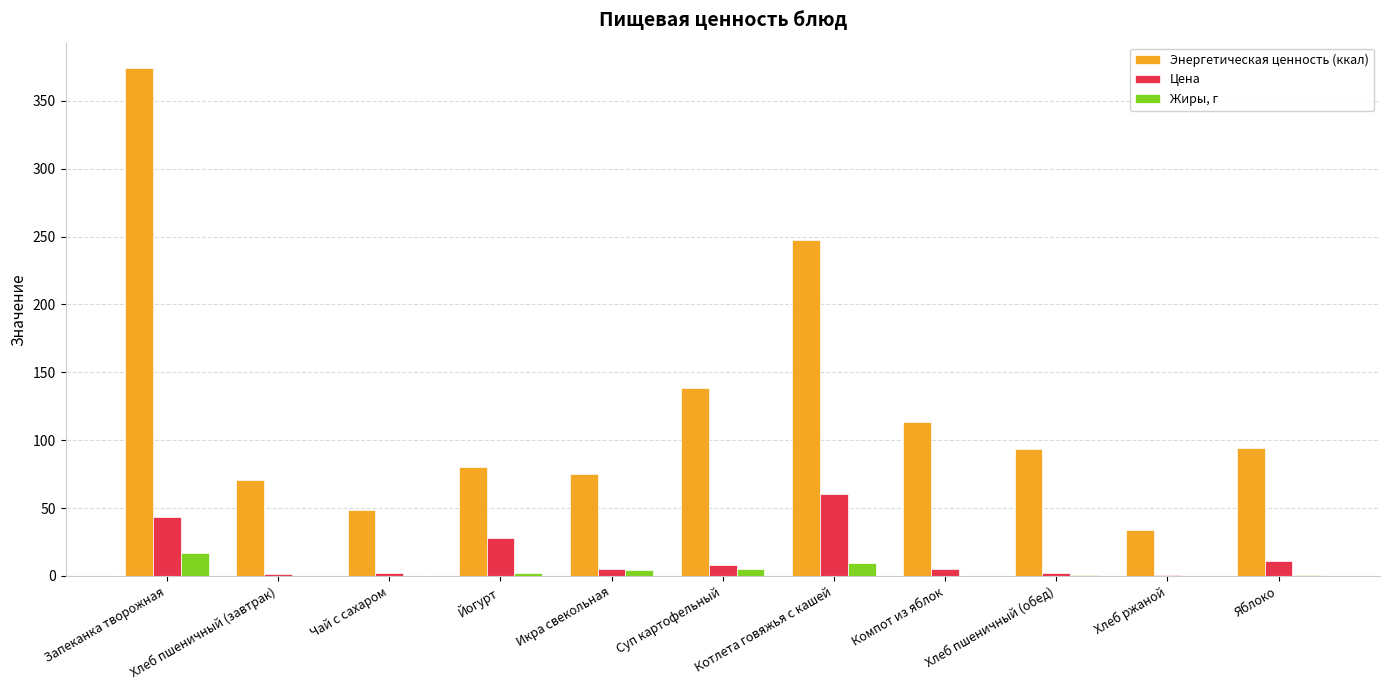

What is the sum of the Энергетическая ценность (ккал) values at Йогурт and Хлеб пшеничный (обед)?

174.0